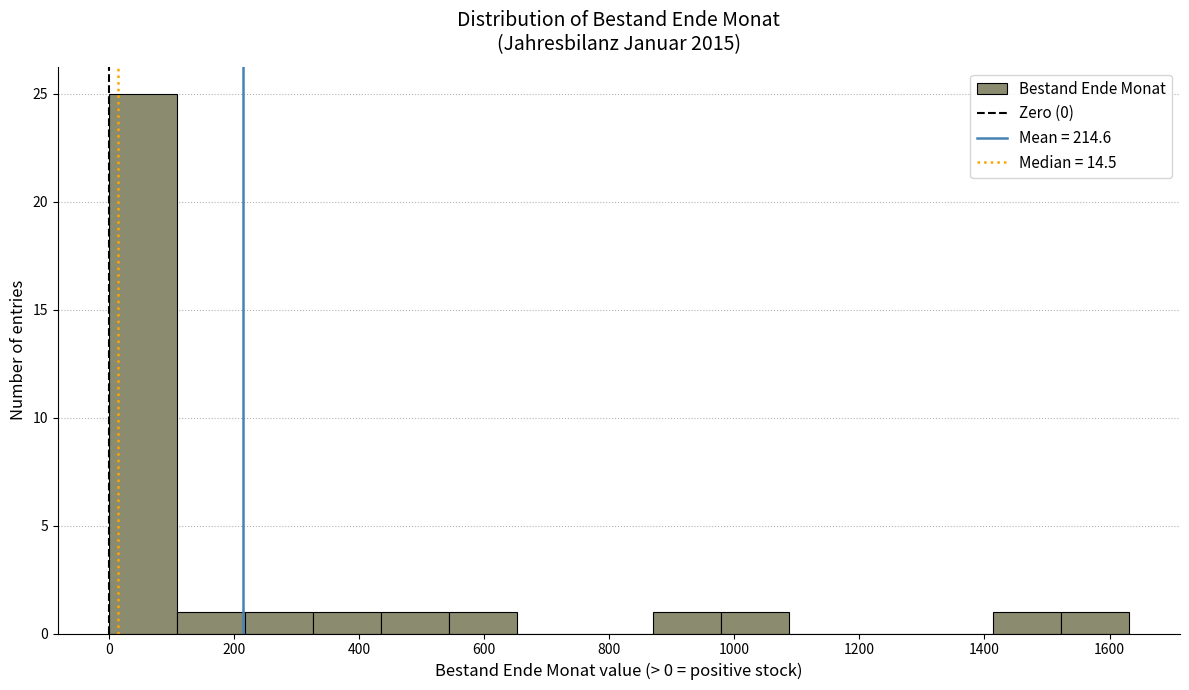

Which range on the x-axis has the tallest bar?

0 to 100